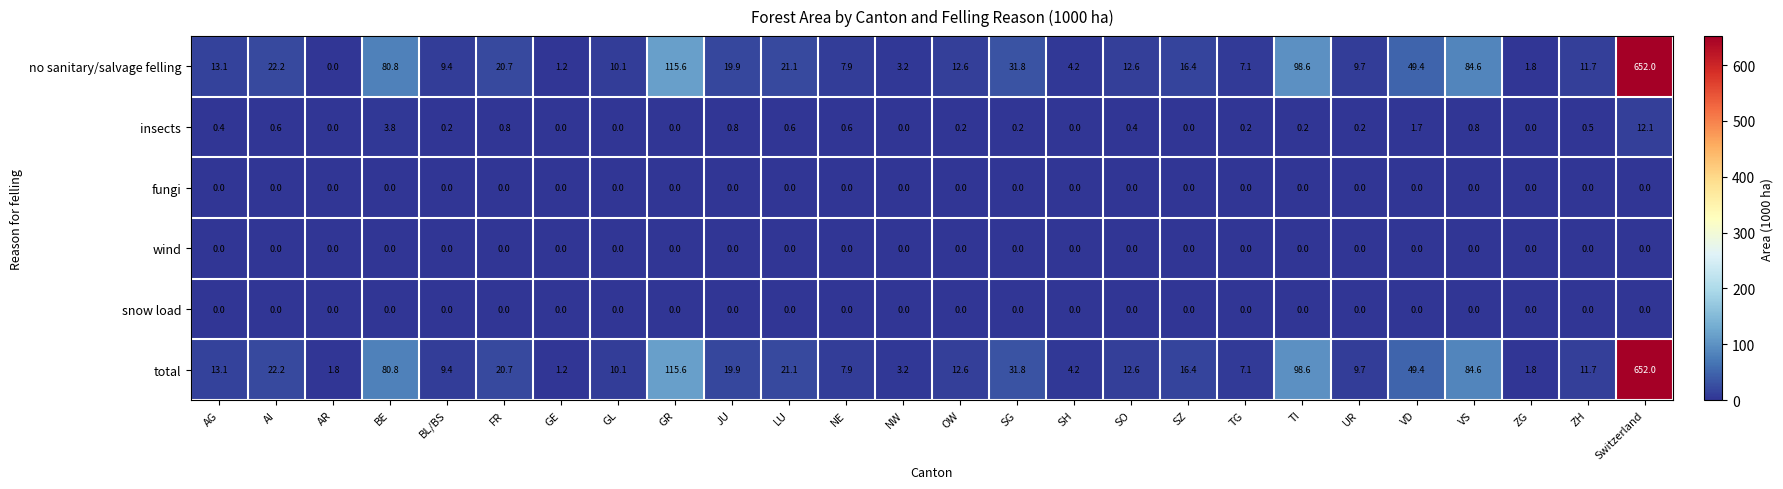

Which series has the largest total across all categories?

total